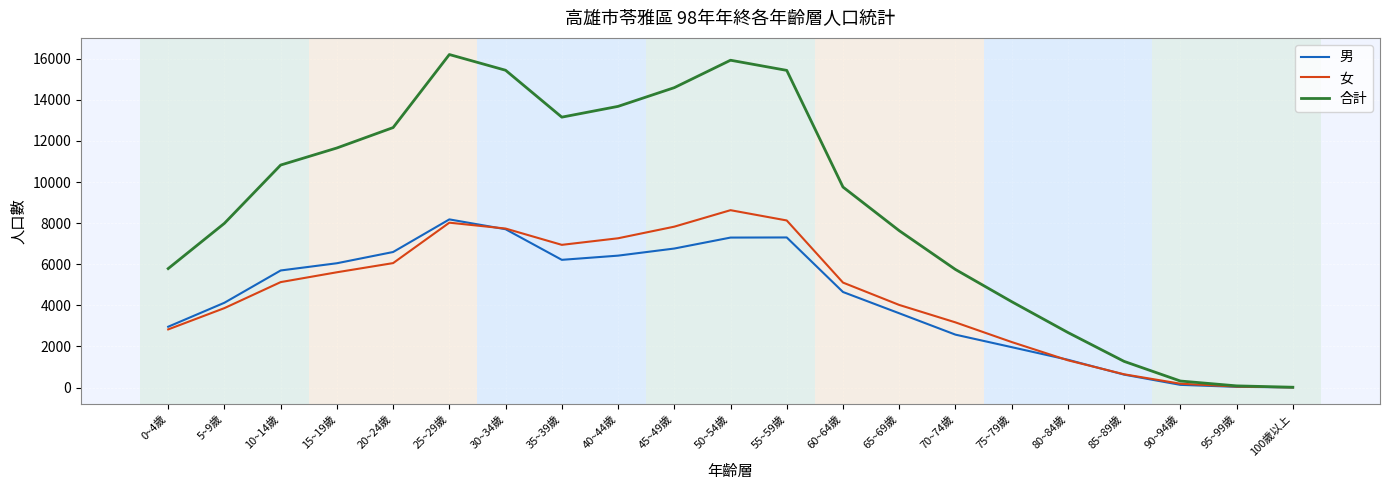

What is the total value across all series at 50~54歲?

31854